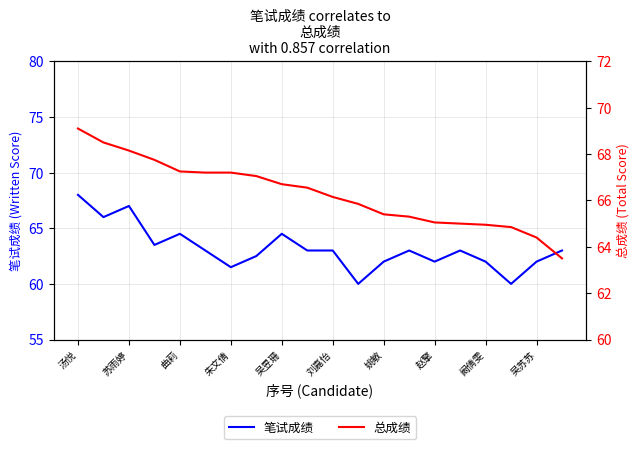

True or false: 笔试成绩 has a value of 67.0 at 苏雨婷.

True